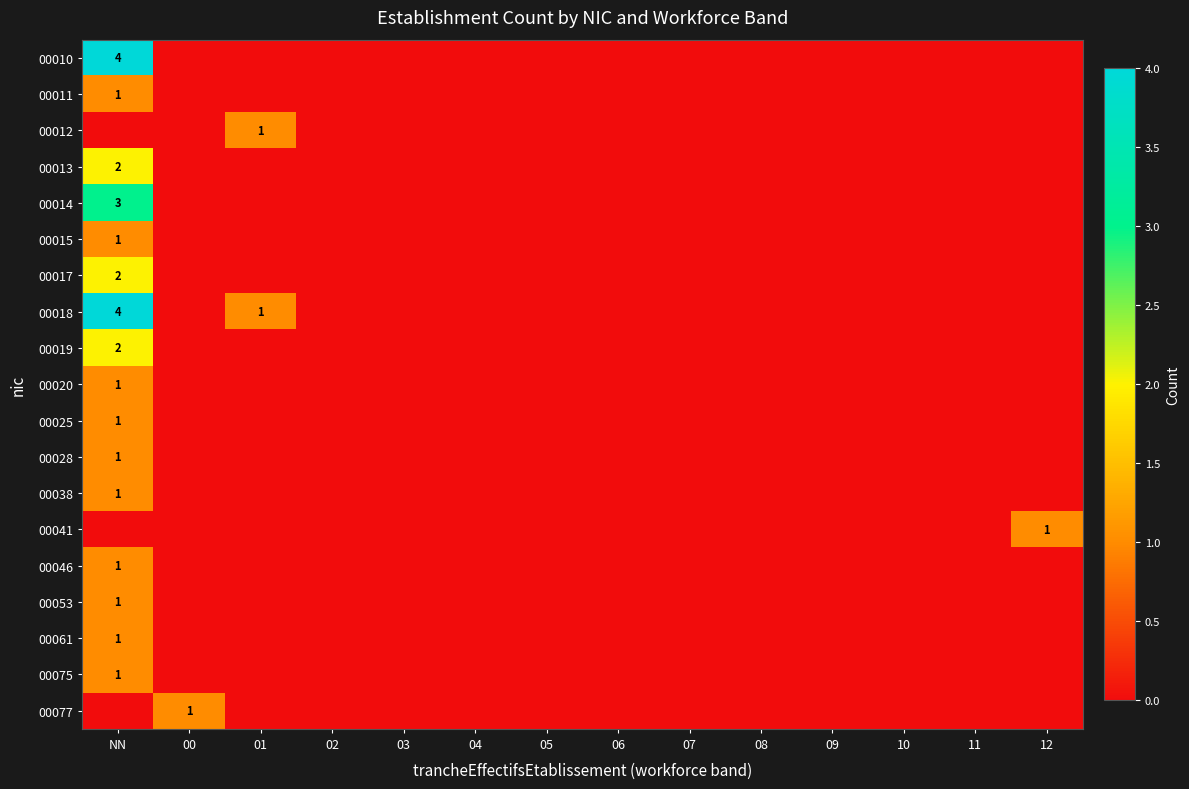

List the labels in order of 00012 value, largest first.

01, NN, 00, 02, 03, 04, 05, 06, 07, 08, 09, 10, 11, 12